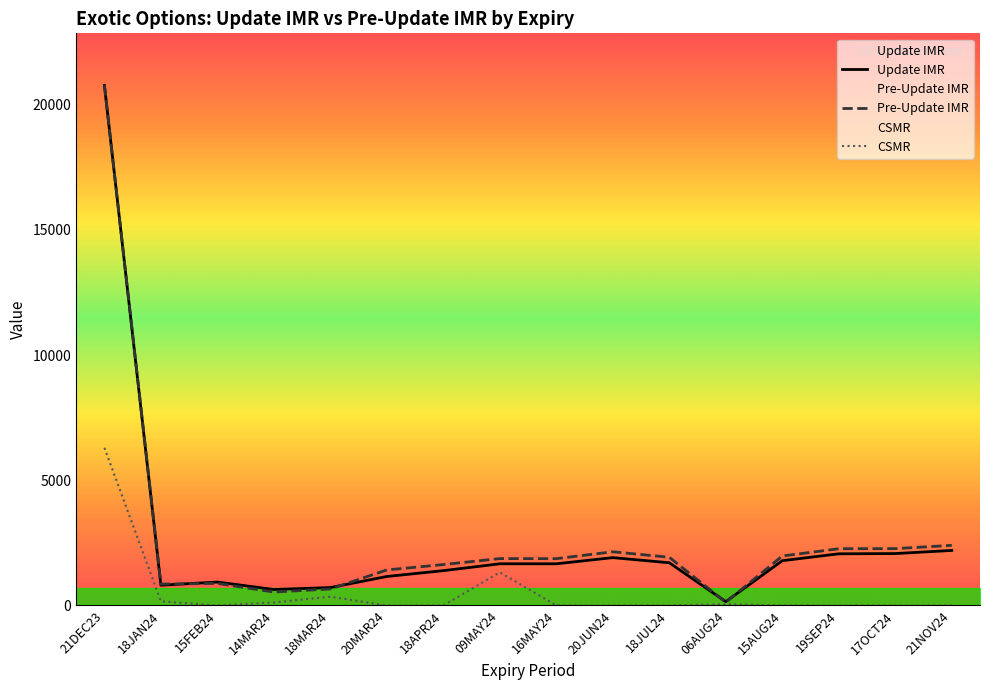

Is this an area chart (filled region under the line)?

No